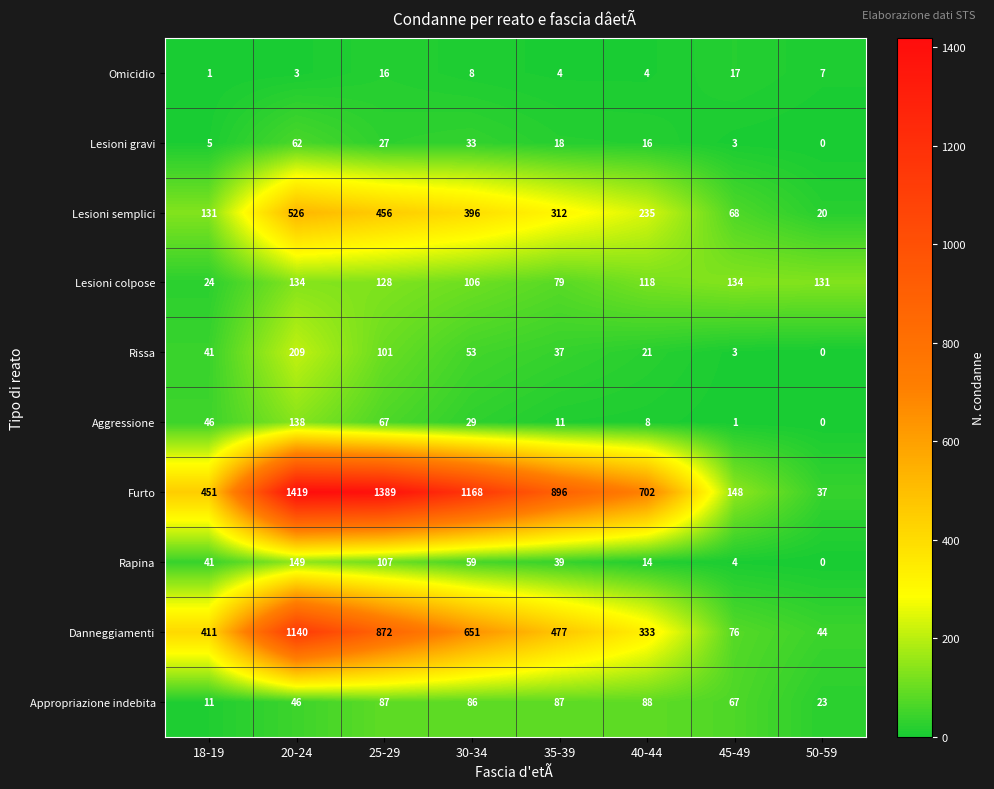

True or false: Furto has a value of 148 at 45-49.

True